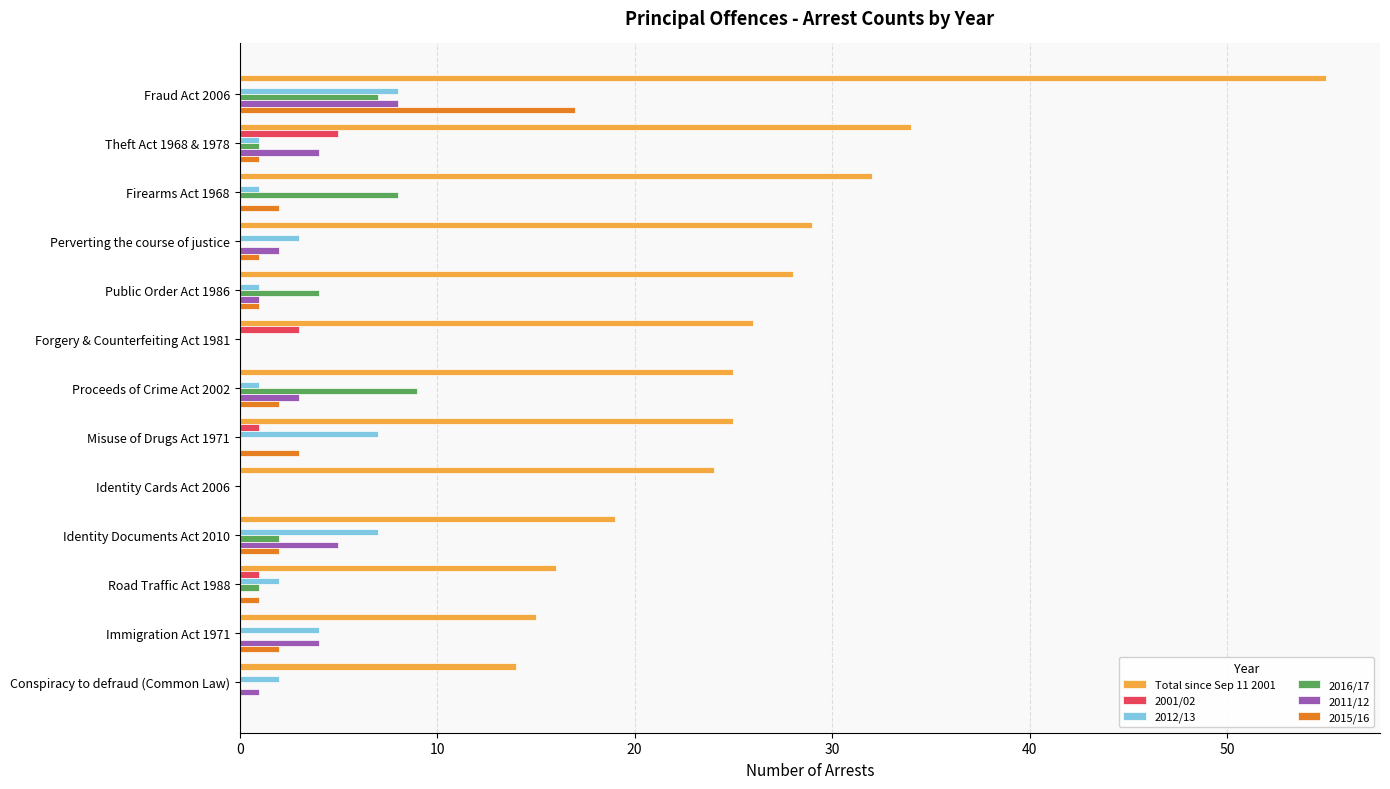

Count the number of categories in the chart.

13